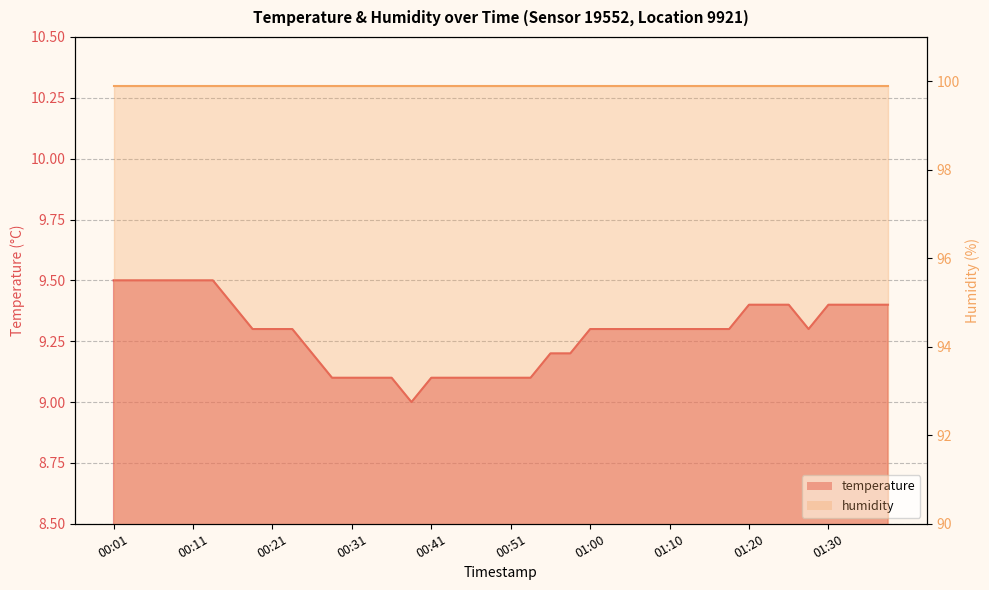

True or false: the data shows 3.5 at 00:23.

False